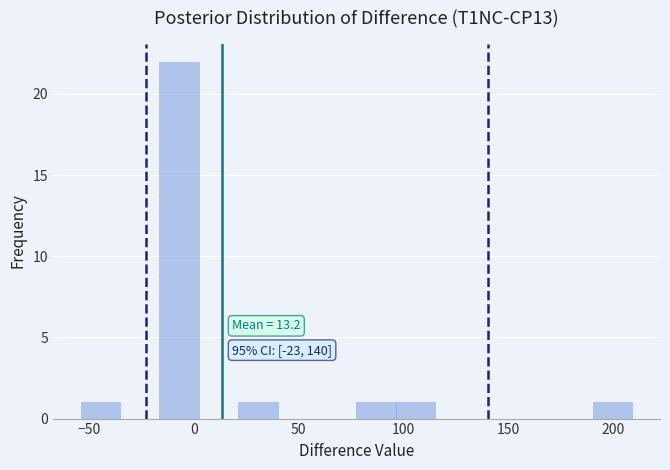

Read against the x-axis, roughly where is the centre of the tallest bar?

-5